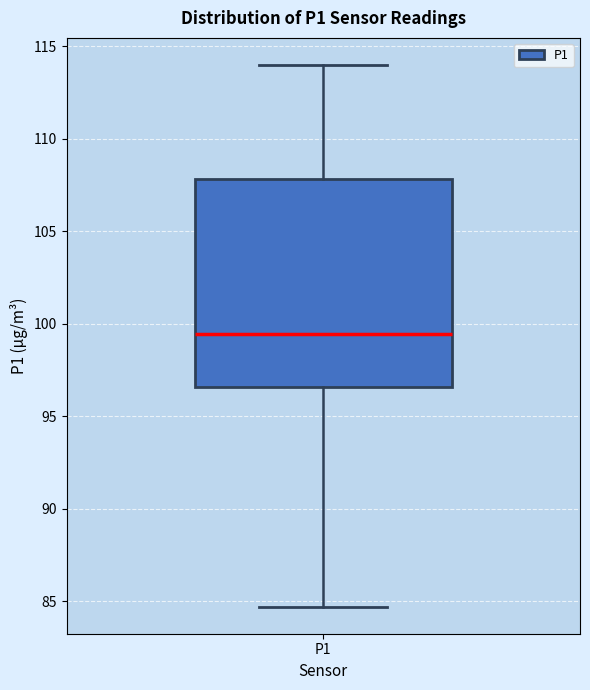

Read this box plot against the y-axis: the position of the median line, the range covered by the box, and the ends of both whiskers. The values are not printed on the chart, so give them approximately, as read against the axis.

median 99.5, box 96.5 to 108.0, whiskers 84.5 to 114.0